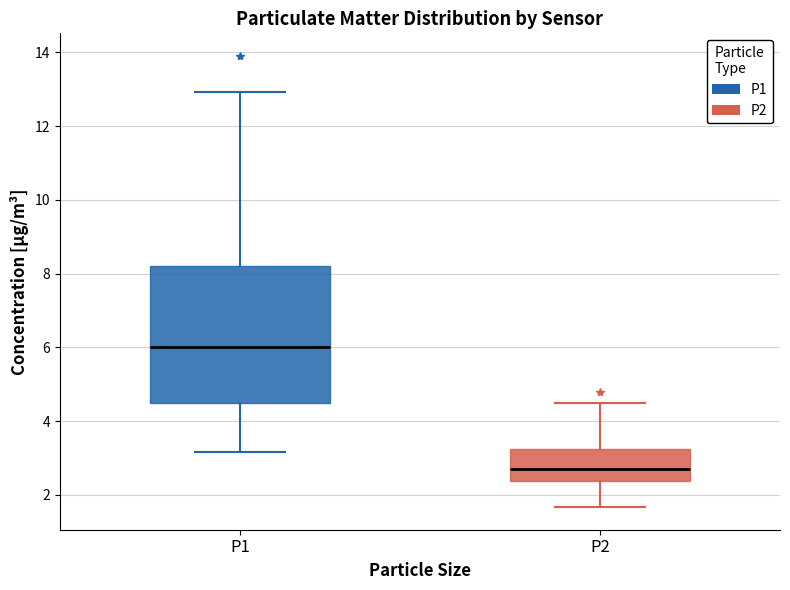

Which box is the tallest, from its lower edge to its upper edge?

P1